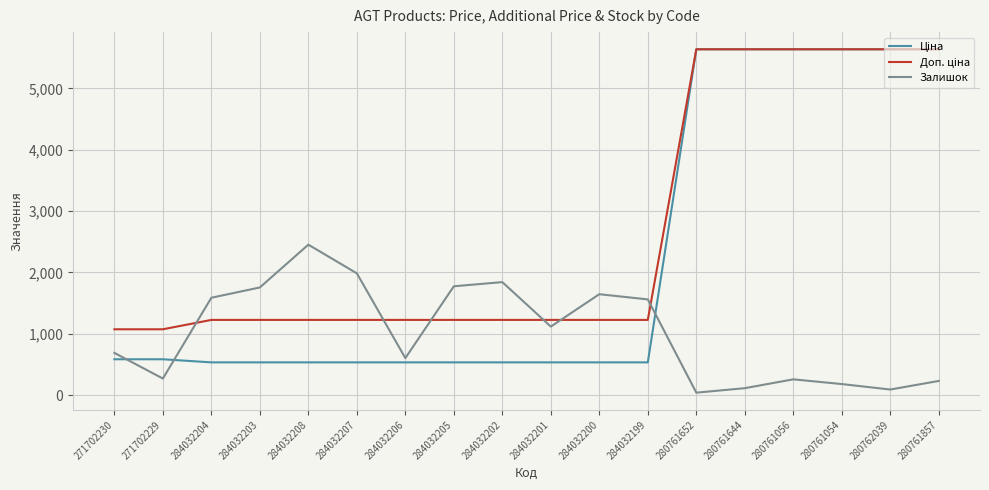

The Залишок series shows 115.0 at 280761644. True or false?

True